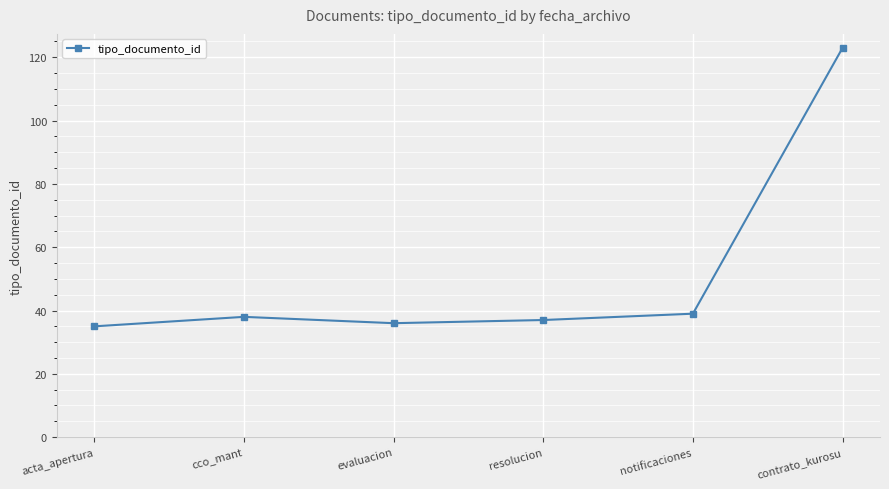

How many interior local valleys (lower than both neighbors) does the data have?

1